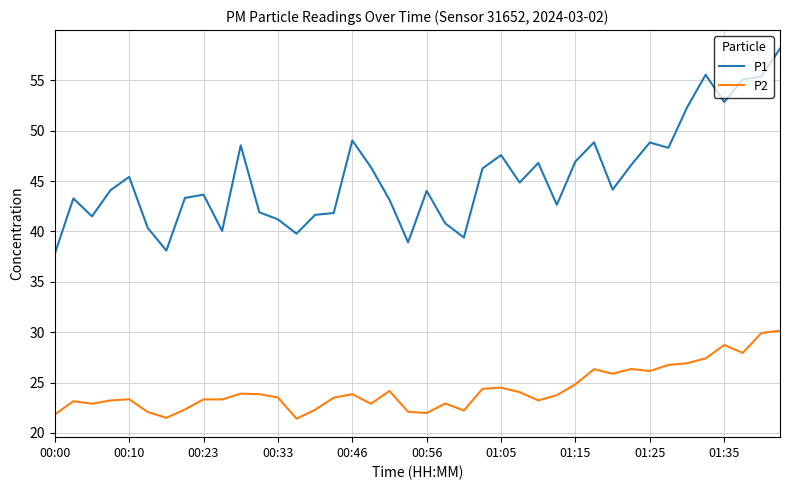

Which series has the largest total across all categories?

P1